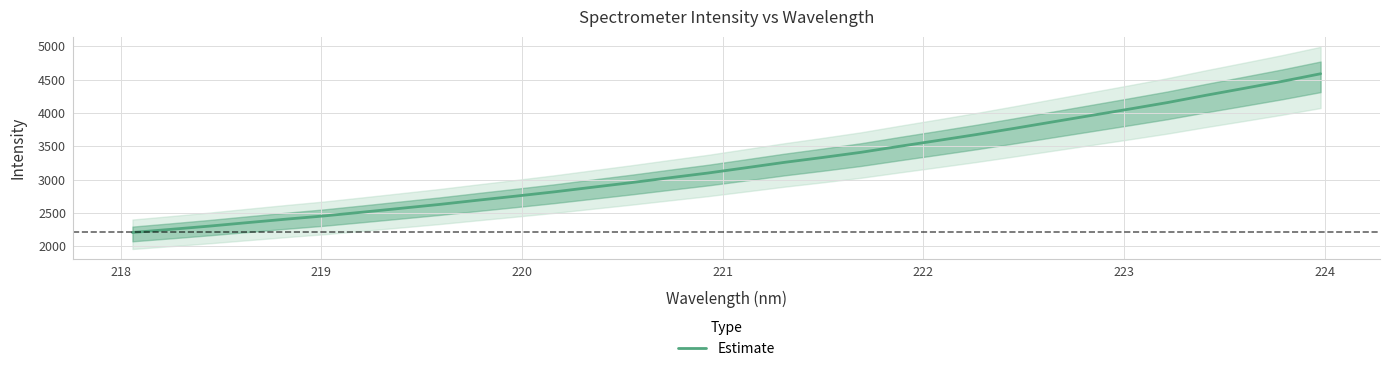

How many data points are less than 3178?

16